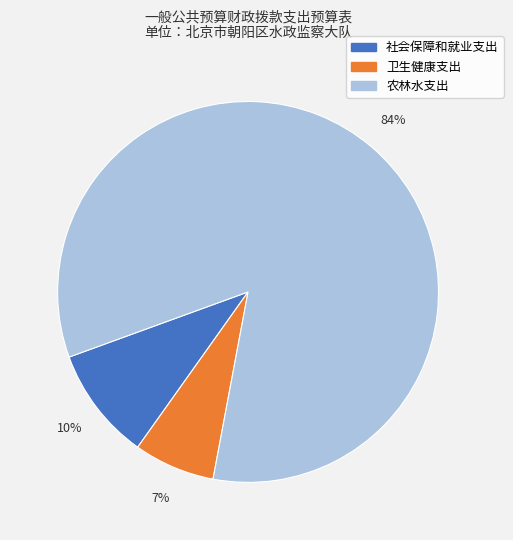

Which slice is the smallest?

卫生健康支出